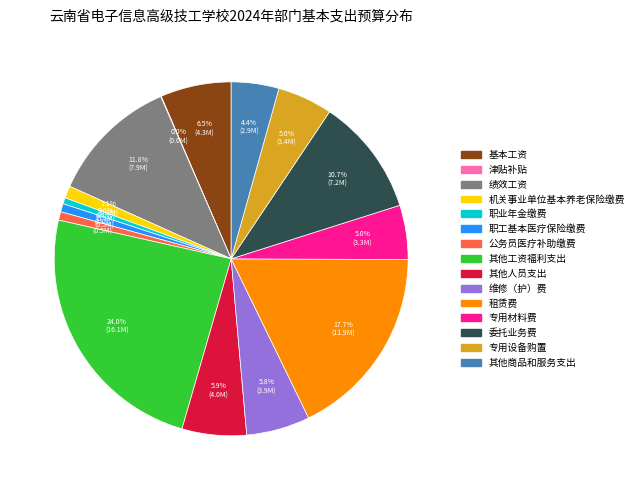

To the nearest percent, what is the average slice percentage?

7%